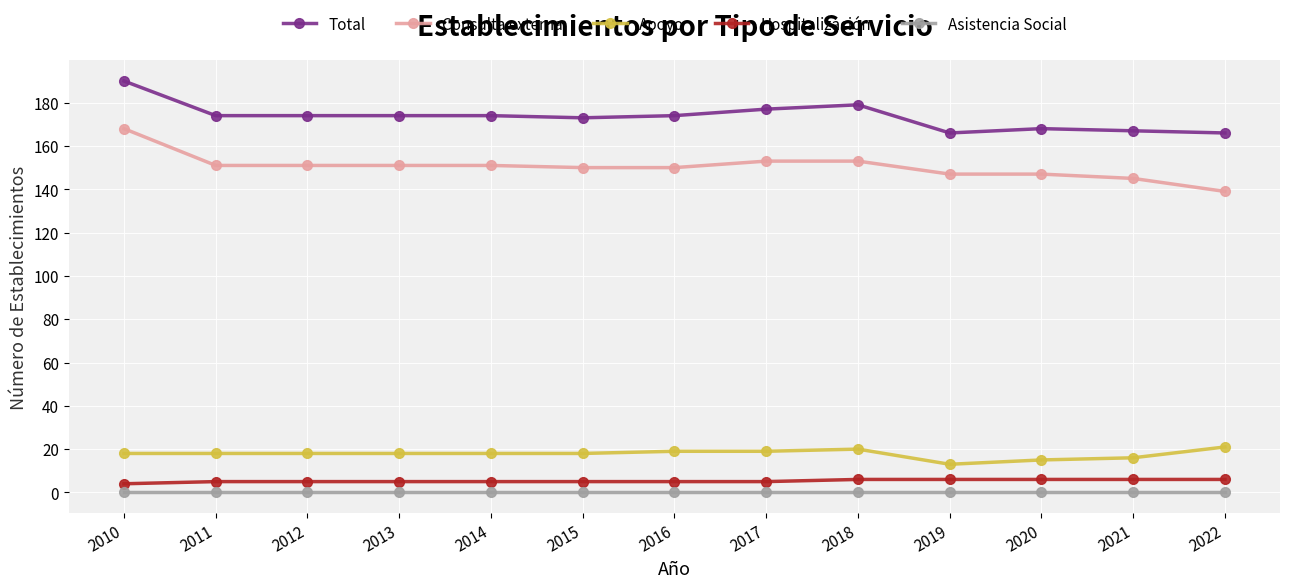

At how many categories does at least one series exceed 126?

13